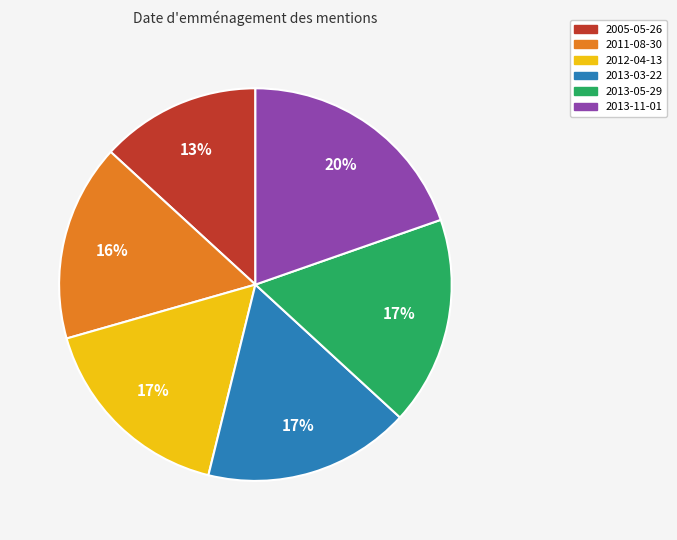

To the nearest percent, what portion does 2012-04-13 represent?

17%